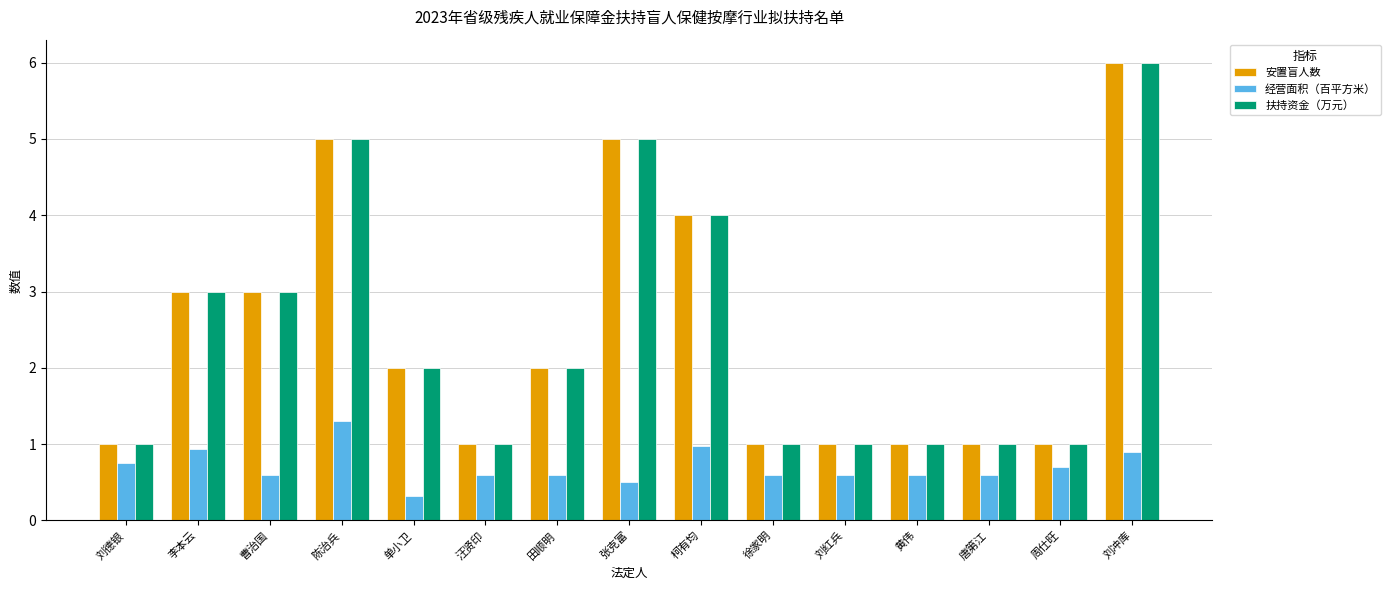

True or false: 经营面积（百平方米） has a value of 0.9 at 刘冲库.

True